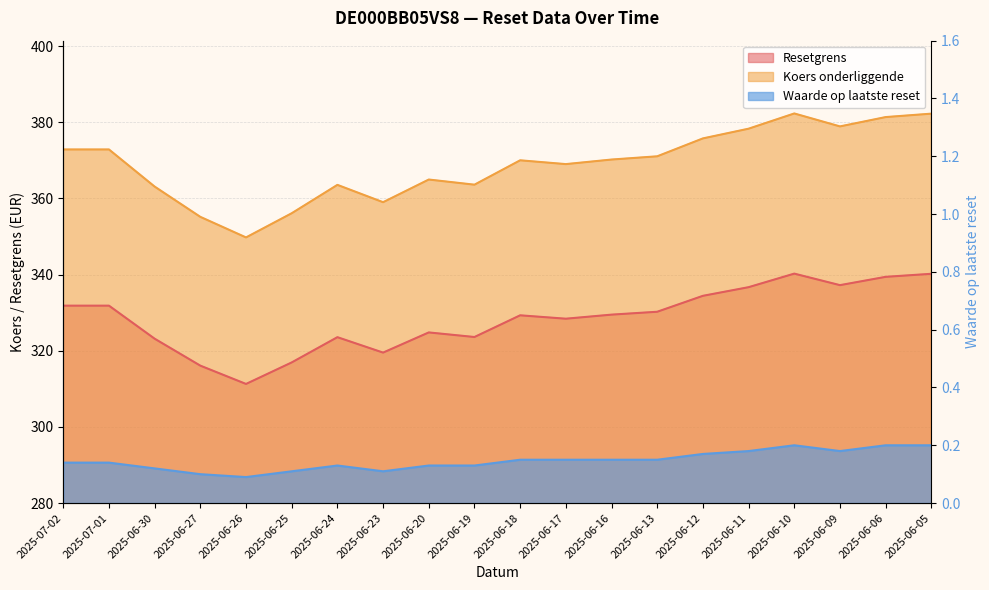

Read the Koers onderliggende value at 2025-06-10.

382.3